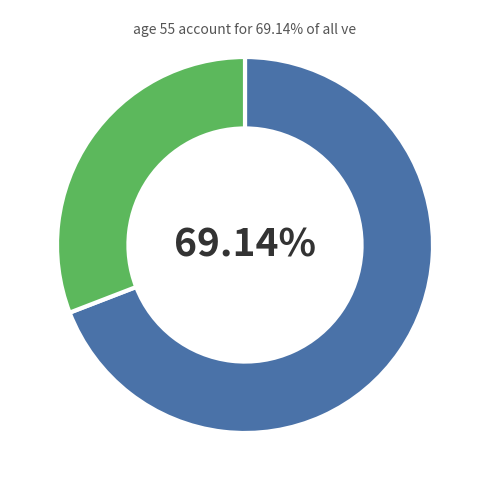

How many segments does this pie chart have?

2